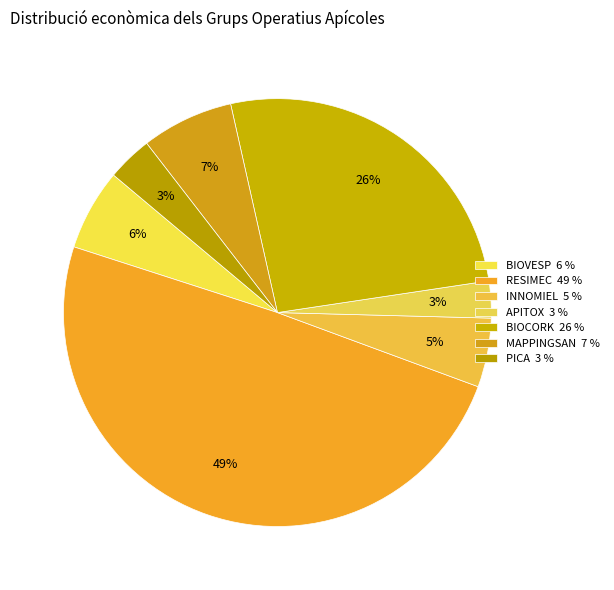

What percentage is the PICA slice, to the nearest percent?

3%